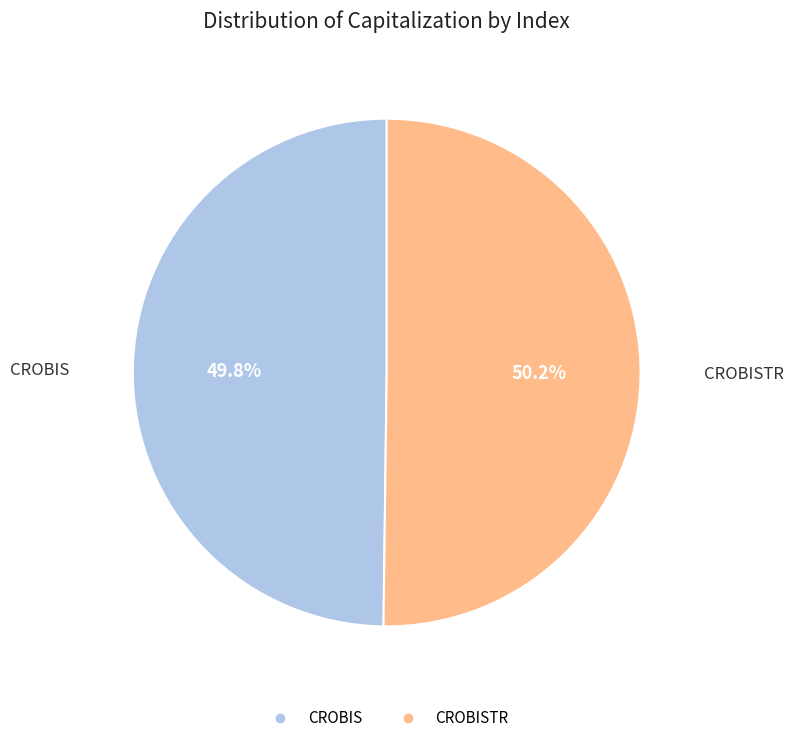

Does any single category account for the majority?

Yes